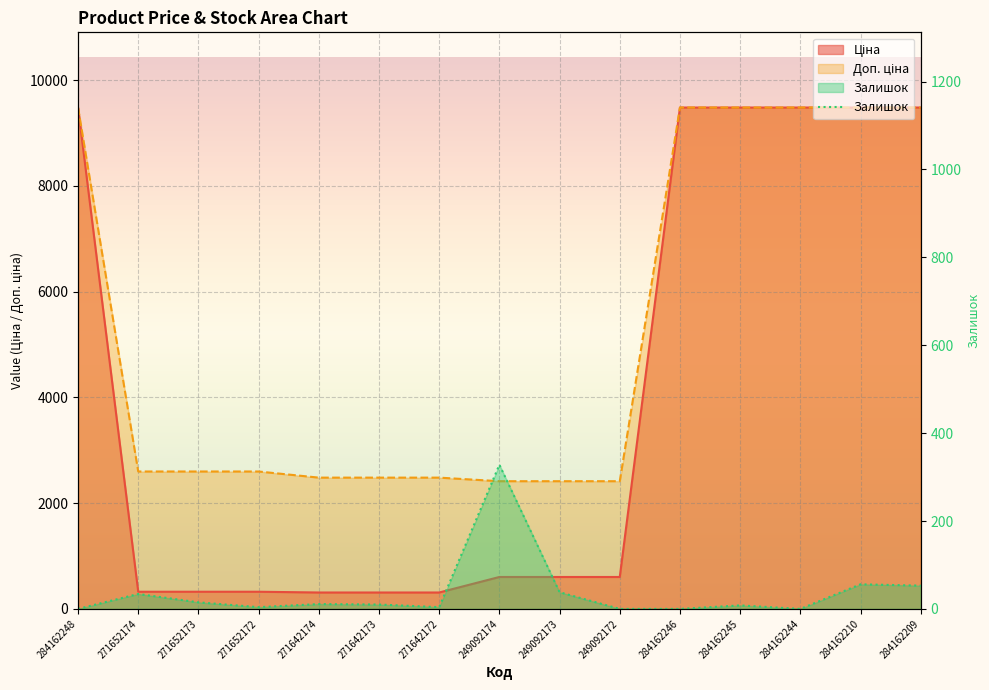

What is the difference between the highest and lowest values at 271642173?

2472.4